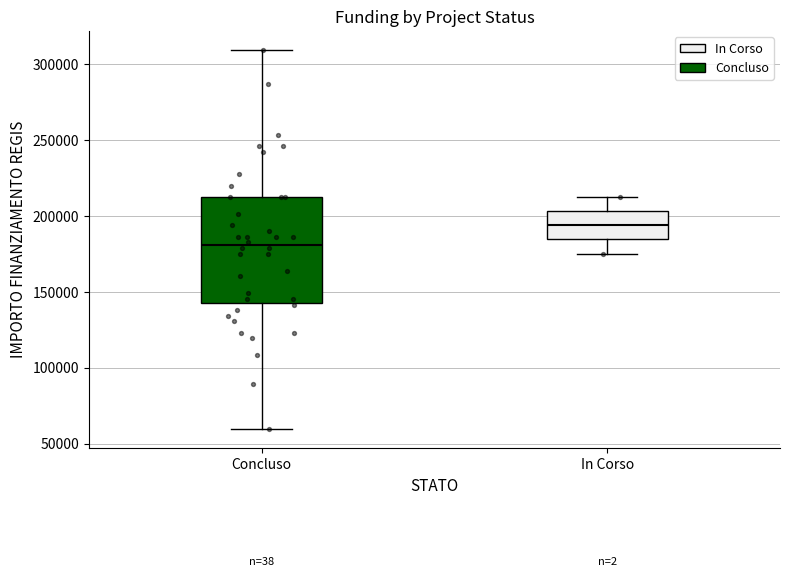

Where does the lower whisker of the box for Concluso end on the y-axis? The values are not printed on the chart, so give them approximately, as read against the axis.

60000